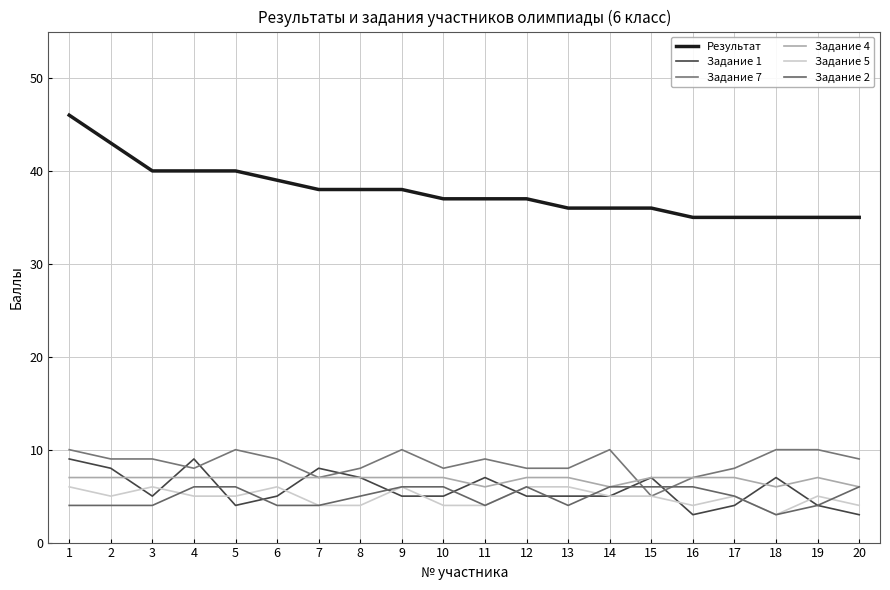

Between 1 and 6, which series saw the biggest shift?

Результат